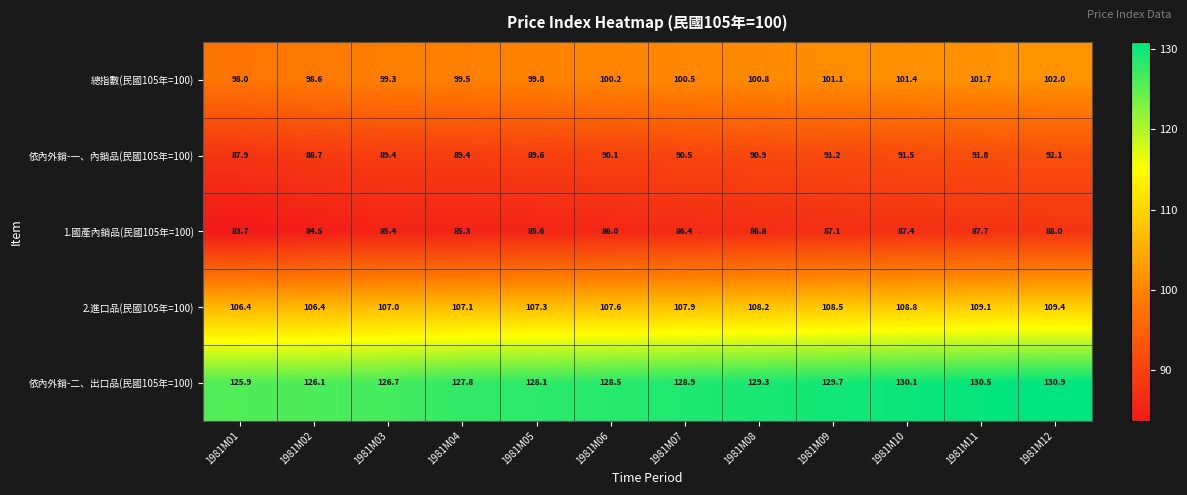

Which label corresponds to the largest value in the chart?

1981M12